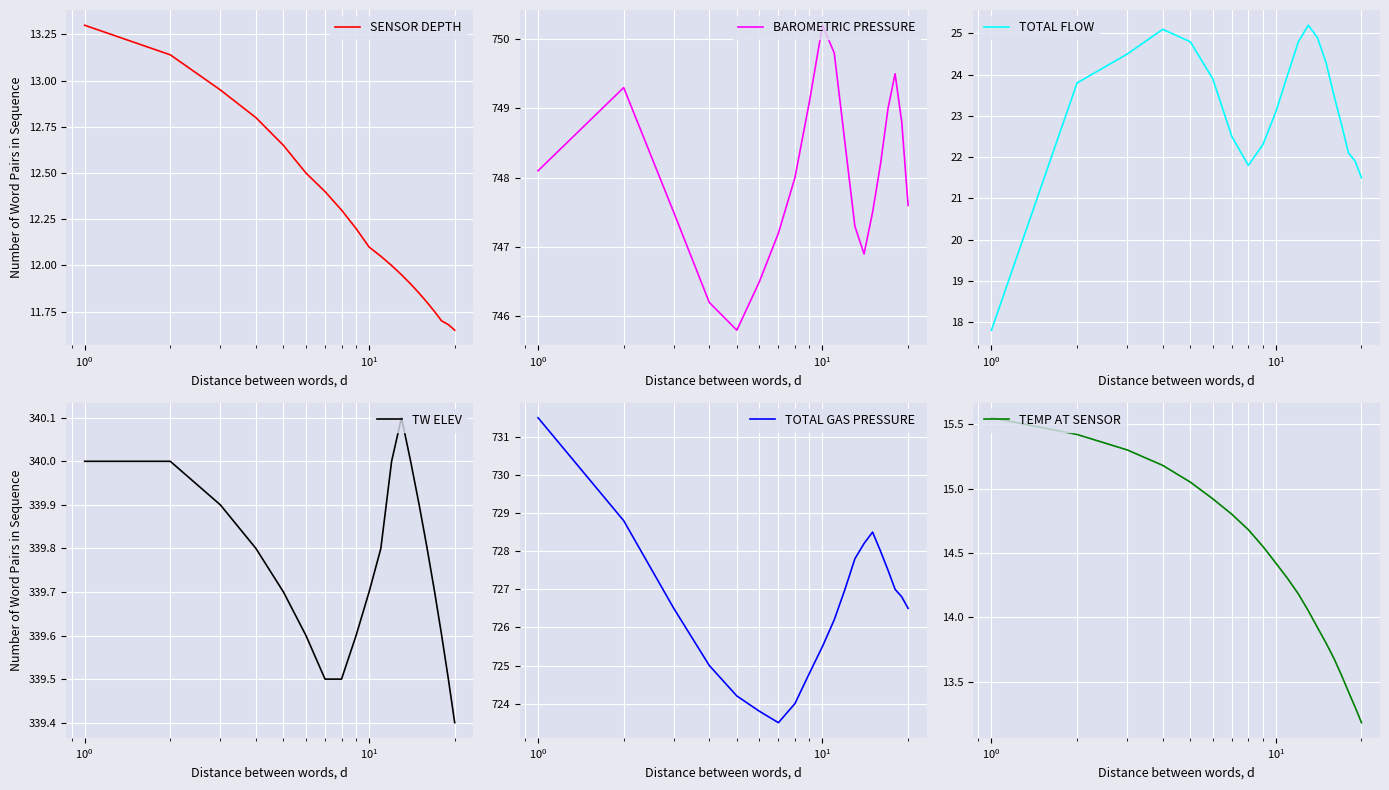

What is the minimum value for BAROMETRIC PRESSURE?

745.8